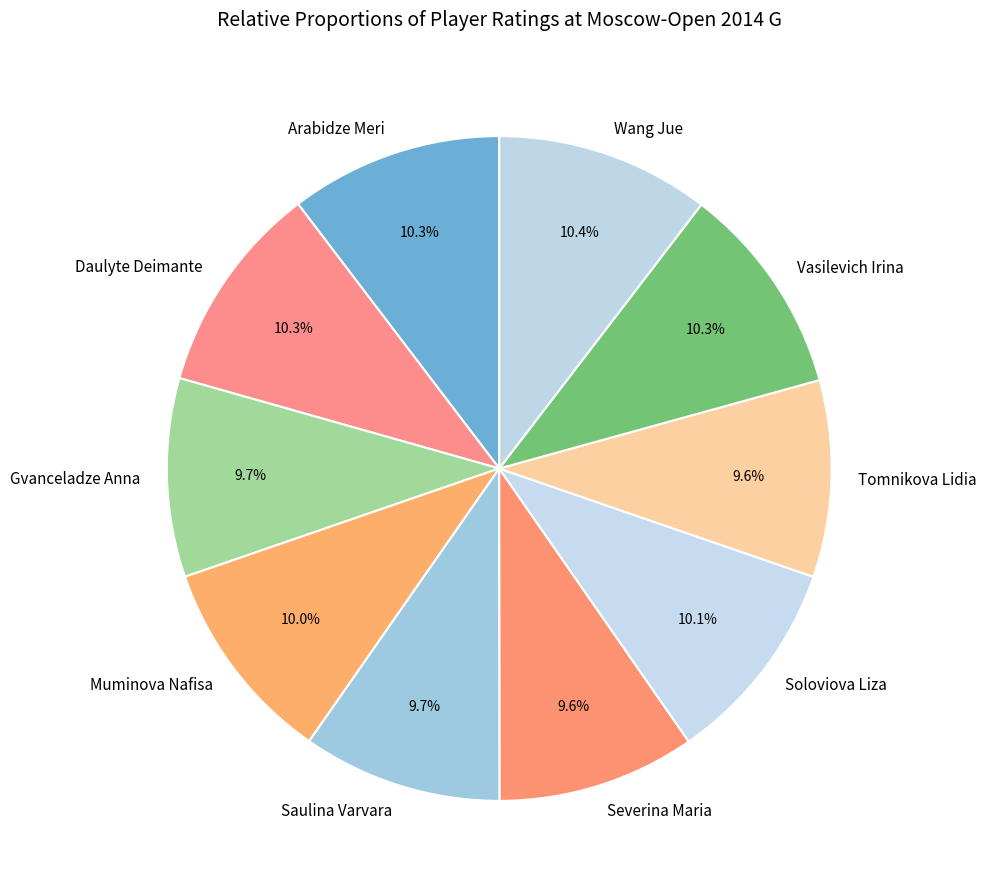

Approximately how many times larger is the value at Tomnikova Lidia compared to Gvanceladze Anna?

1.0